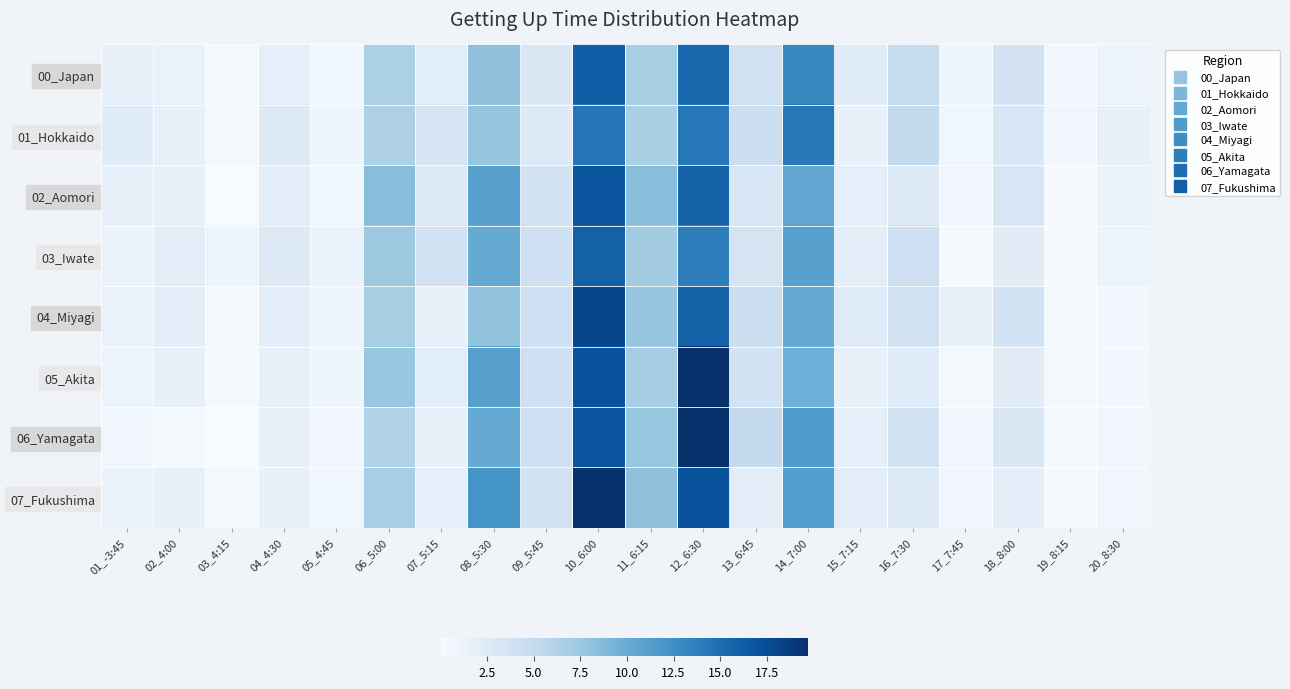

What is the spread (max minus min) of values at 03_4:15?

1.0